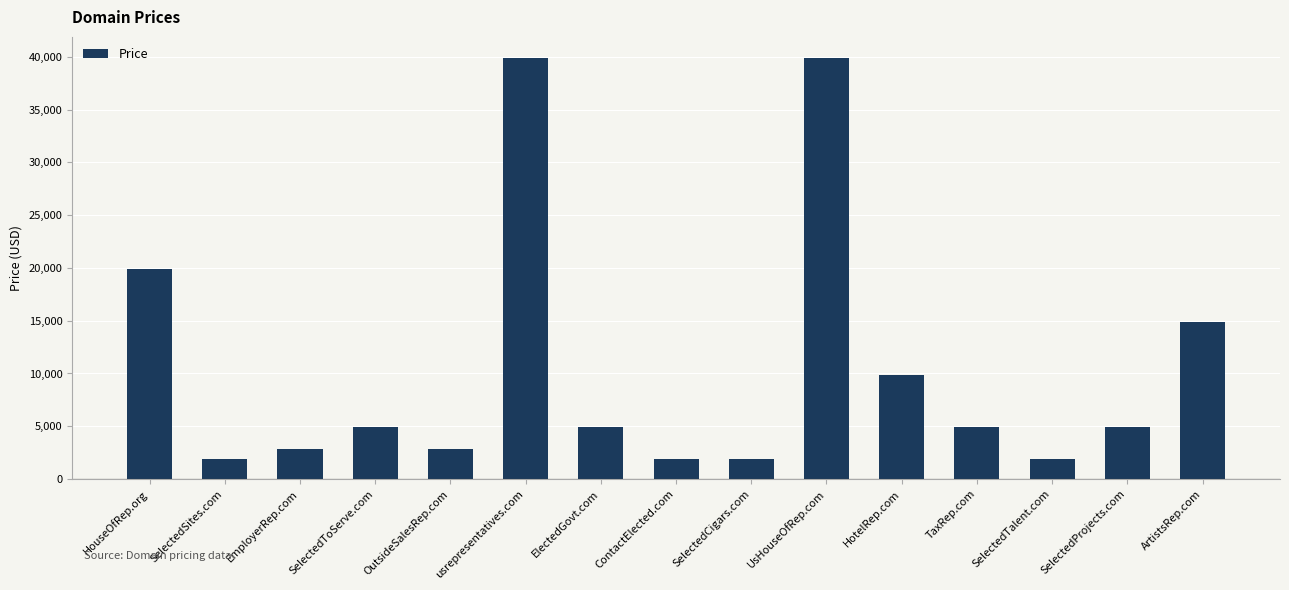

What is the difference between the maximum and minimum values?

38000